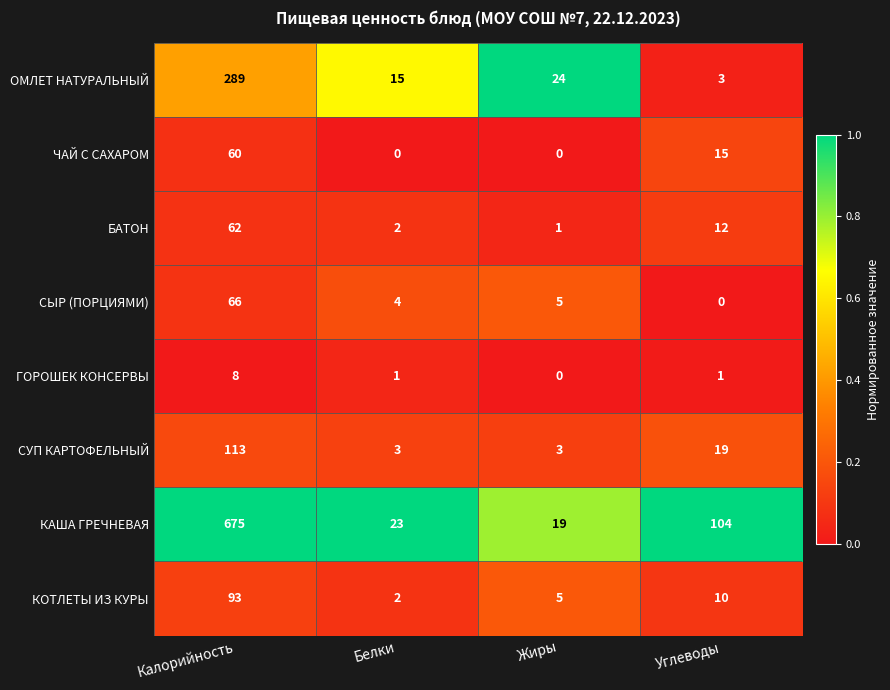

Rank the series at Углеводы from lowest to highest value.

СЫР (ПОРЦИЯМИ), ГОРОШЕК КОНСЕРВЫ, ОМЛЕТ НАТУРАЛЬНЫЙ, КОТЛЕТЫ ИЗ КУРЫ, БАТОН, ЧАЙ С САХАРОМ, СУП КАРТОФЕЛЬНЫЙ, КАША ГРЕЧНЕВАЯ